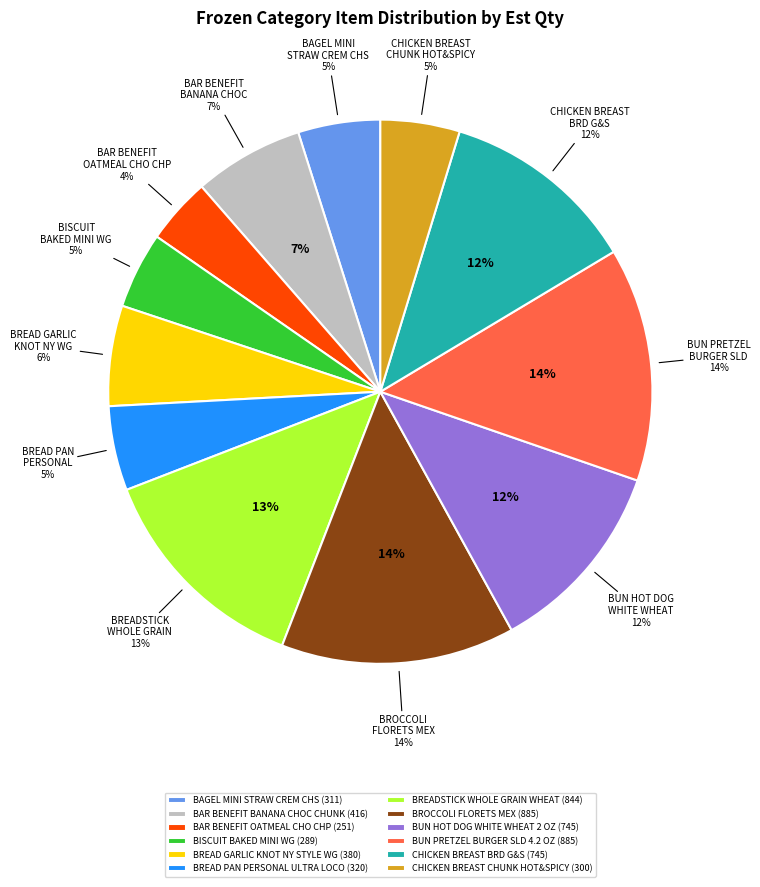

How much of the chart is everything except BAGEL MINI STRAW CREM CHS?

95.1%